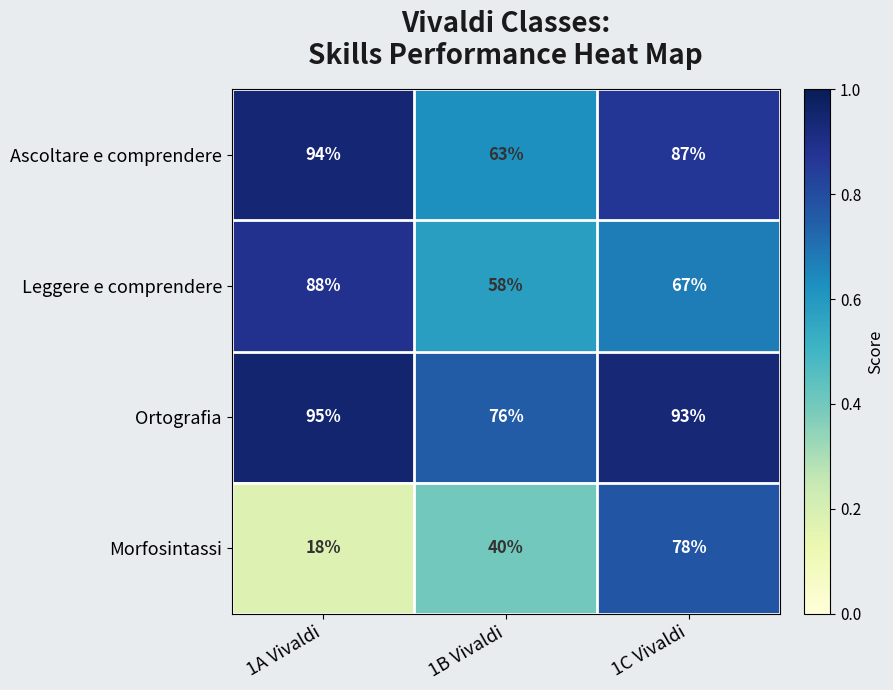

Reading left to right, what are all the values shown in this chart?

Ascoltare e comprendere: 1A Vivaldi=94	1B Vivaldi=63	1C Vivaldi=87
Leggere e comprendere: 1A Vivaldi=88	1B Vivaldi=58	1C Vivaldi=67
Ortografia: 1A Vivaldi=95	1B Vivaldi=76	1C Vivaldi=93
Morfosintassi: 1A Vivaldi=18	1B Vivaldi=40	1C Vivaldi=78